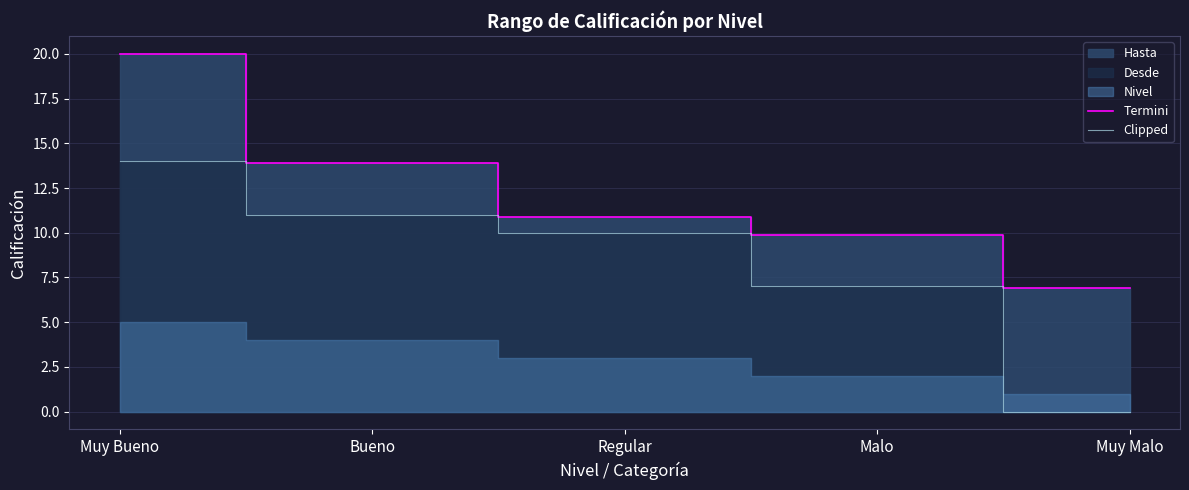

Is the value of Termini at Muy Bueno greater than the value of Clipped at Muy Bueno?

Yes